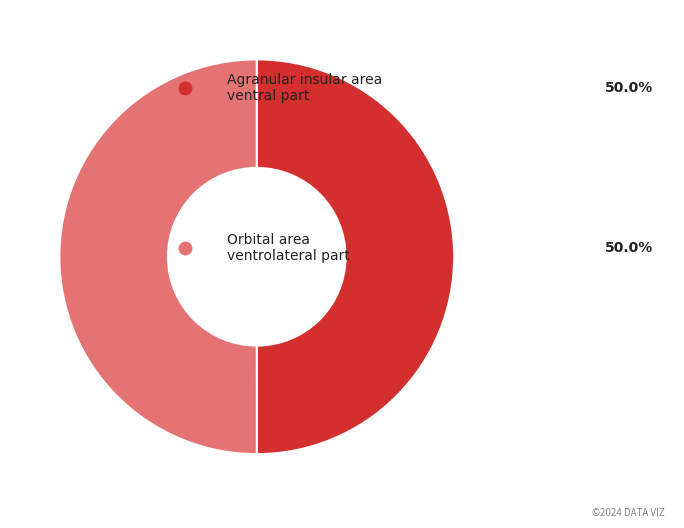

Rank the categories by value from highest to lowest.

Orbital area ventrolateral part, Agranular insular area ventral part